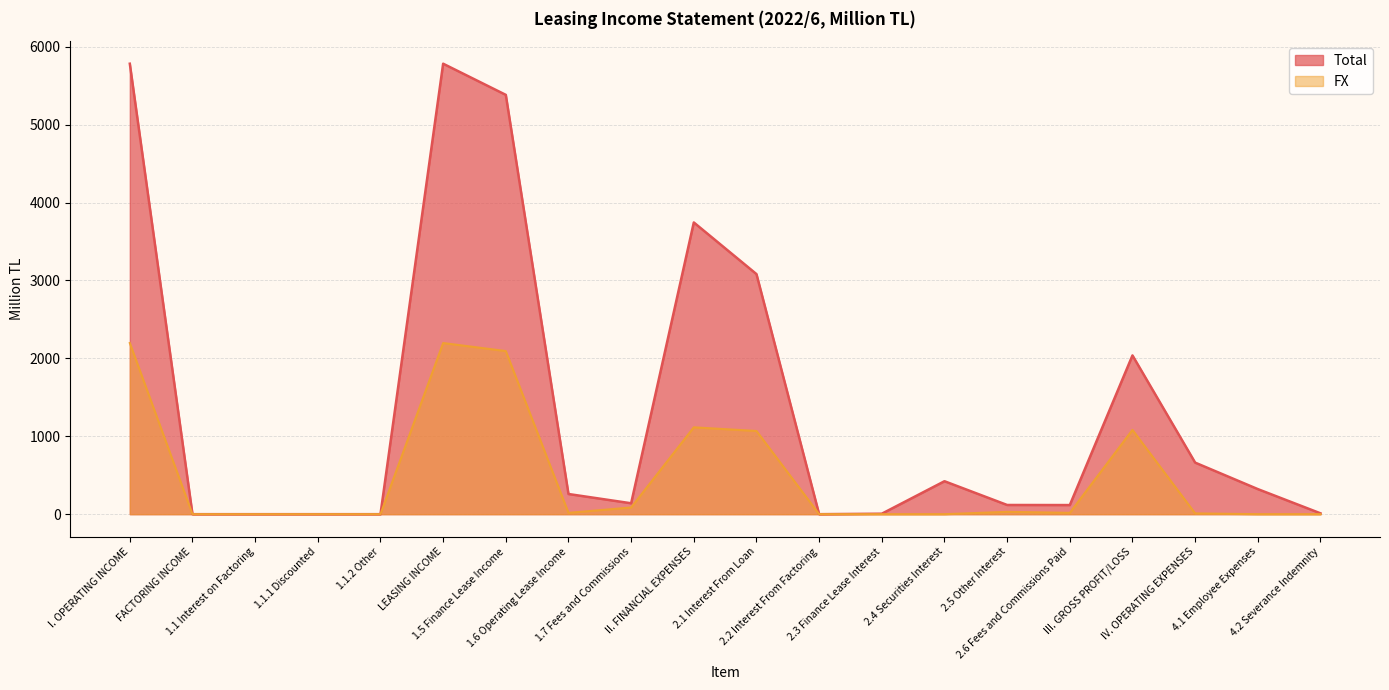

At how many categories does at least one series exceed 4725?

3